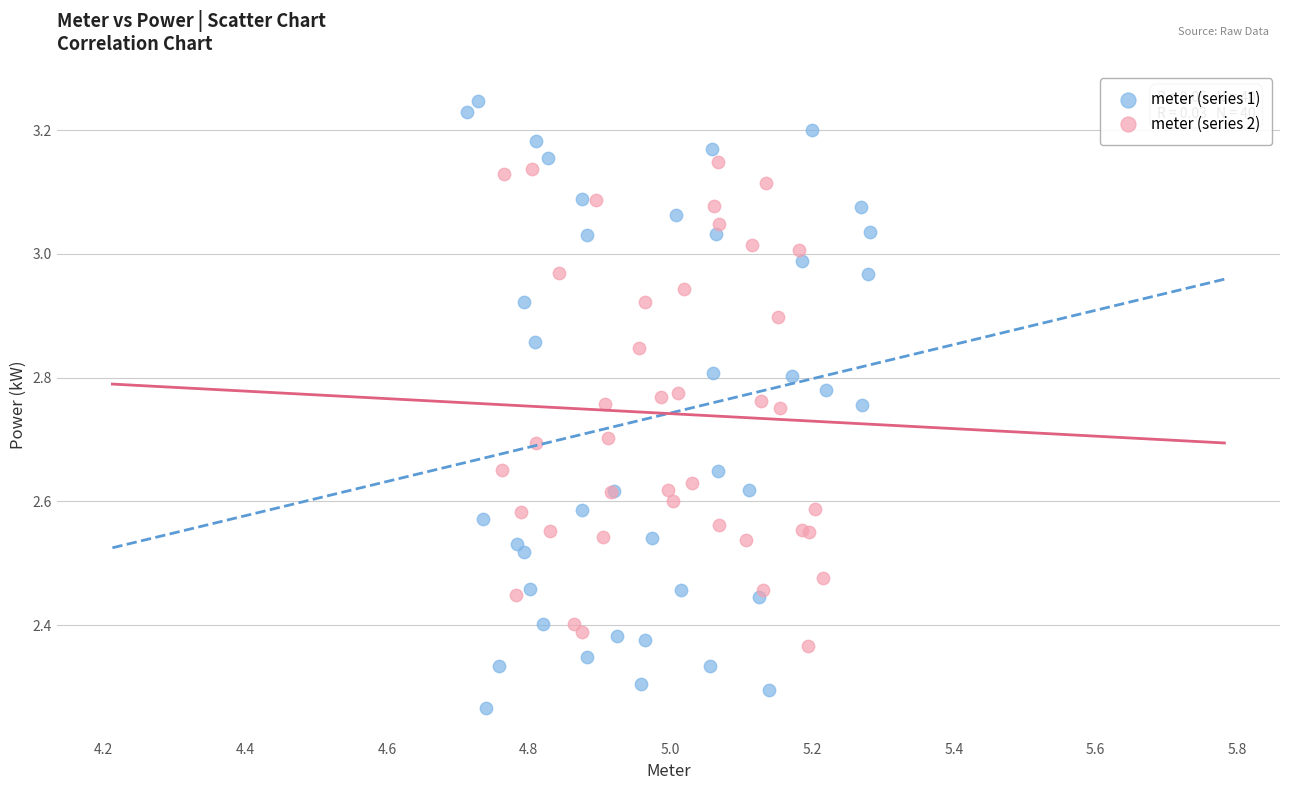

Which series contains the lowest Y value?

meter (series 1)